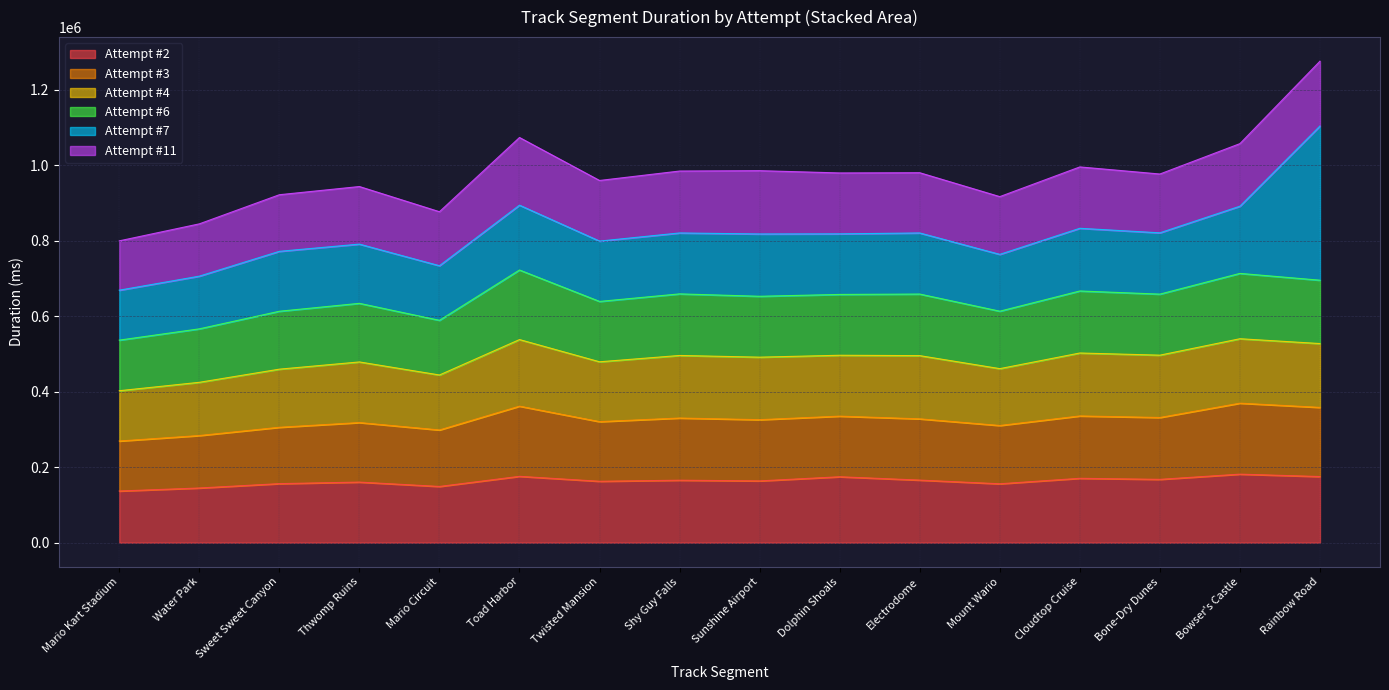

Where is Attempt #6 nearest to the value 629537?

Thwomp Ruins